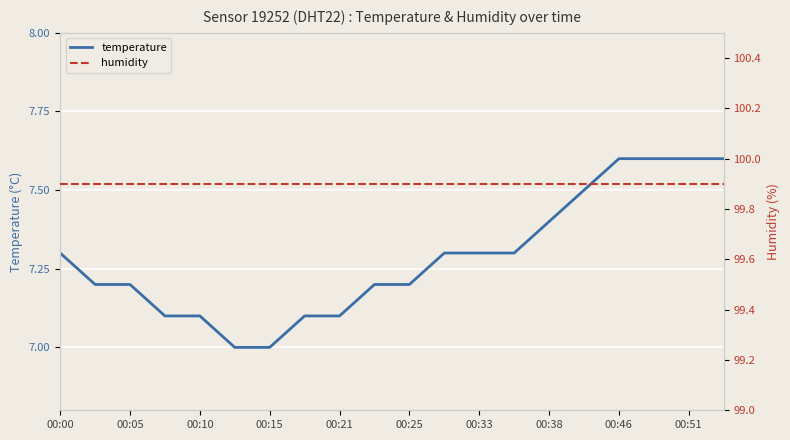

List the series in order of their peak value, highest first.

humidity, temperature